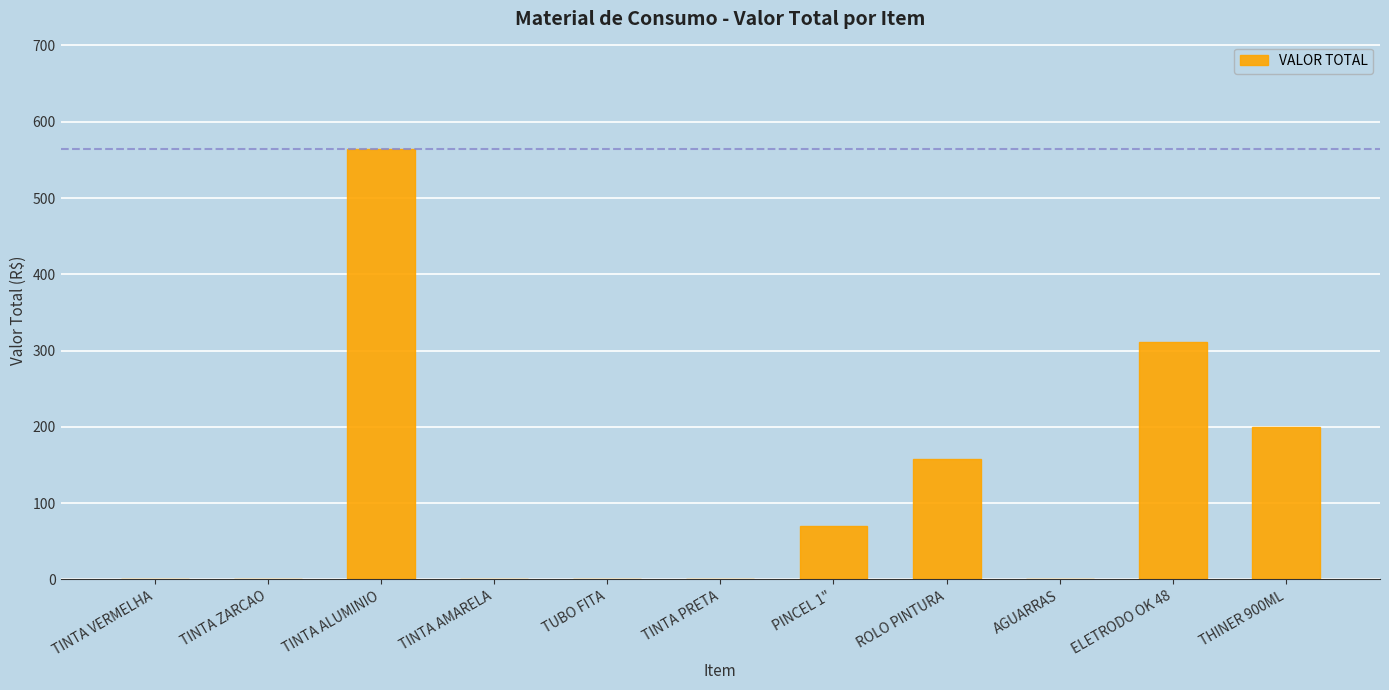

Which has a higher value, THINER 900ML or TINTA ALUMINIO?

TINTA ALUMINIO